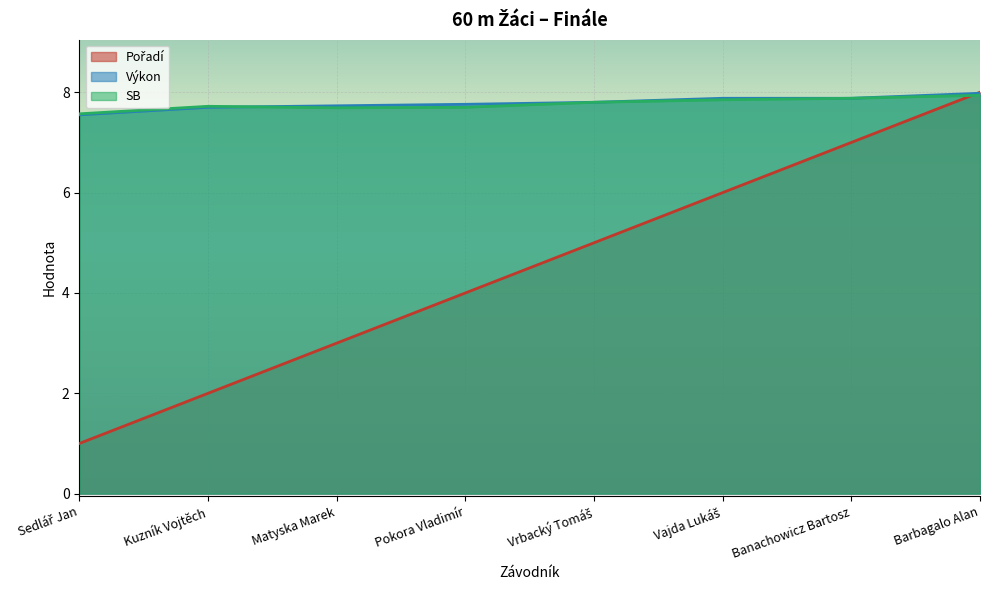

What are all the series names shown in the legend?

Pořadí, Výkon, SB